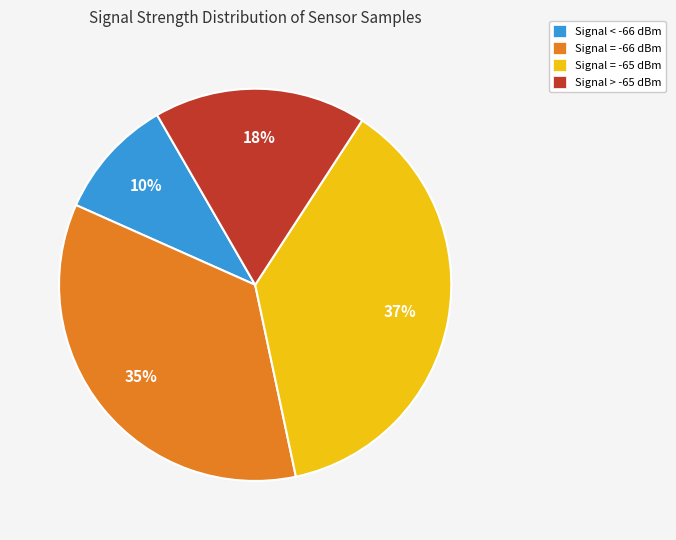

What is the ratio of the value at Signal = -66 dBm to the value at Signal < -66 dBm?

3.5